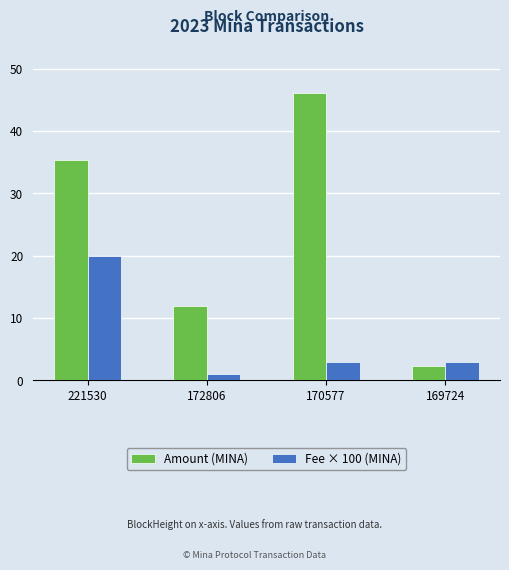

How many data points does each series have?

4